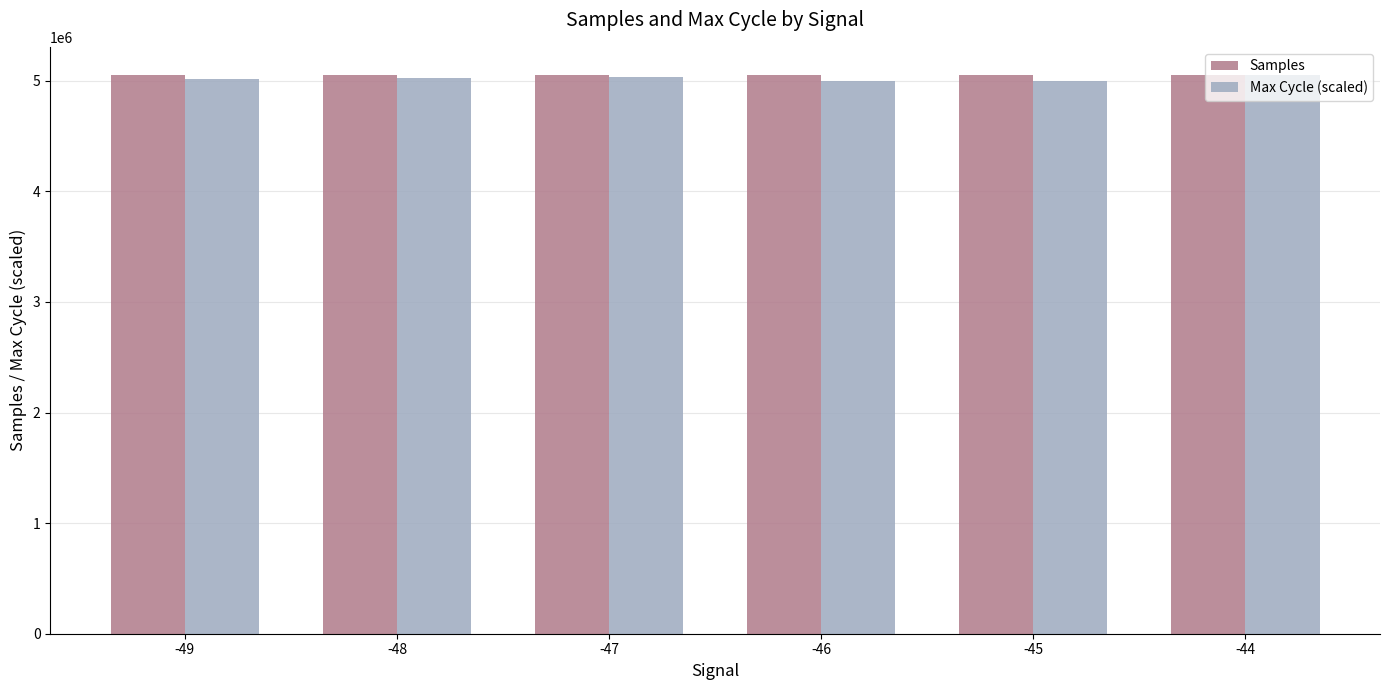

What is the total value across all series at -49?

10071063.6